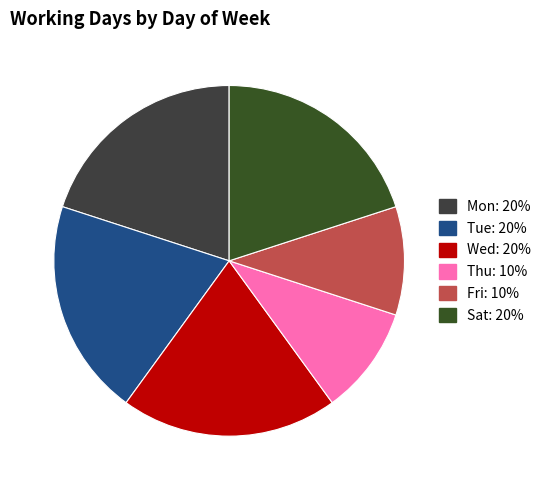

How many segments does this pie chart have?

6